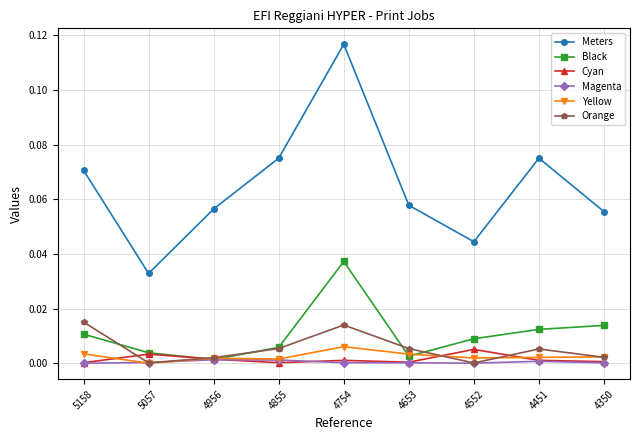

Which series changed the most between 4855 and 4552?

Meters